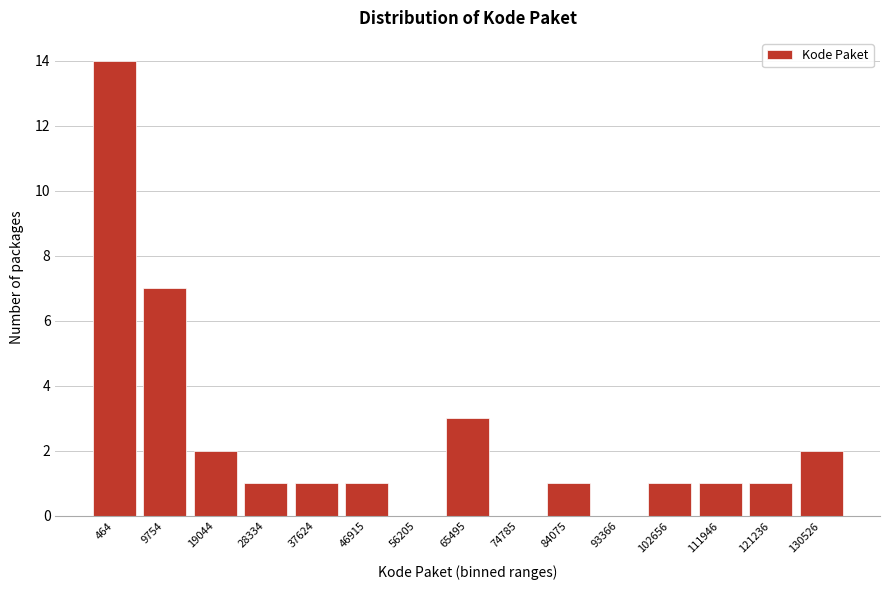

Reading right to left, extract all data points from this chart.

130526=2	121236=1	111946=1	102656=1	93366=0	84075=1	74785=0	65495=3	56205=0	46915=1	37624=1	28334=1	19044=2	9754=7	464=14